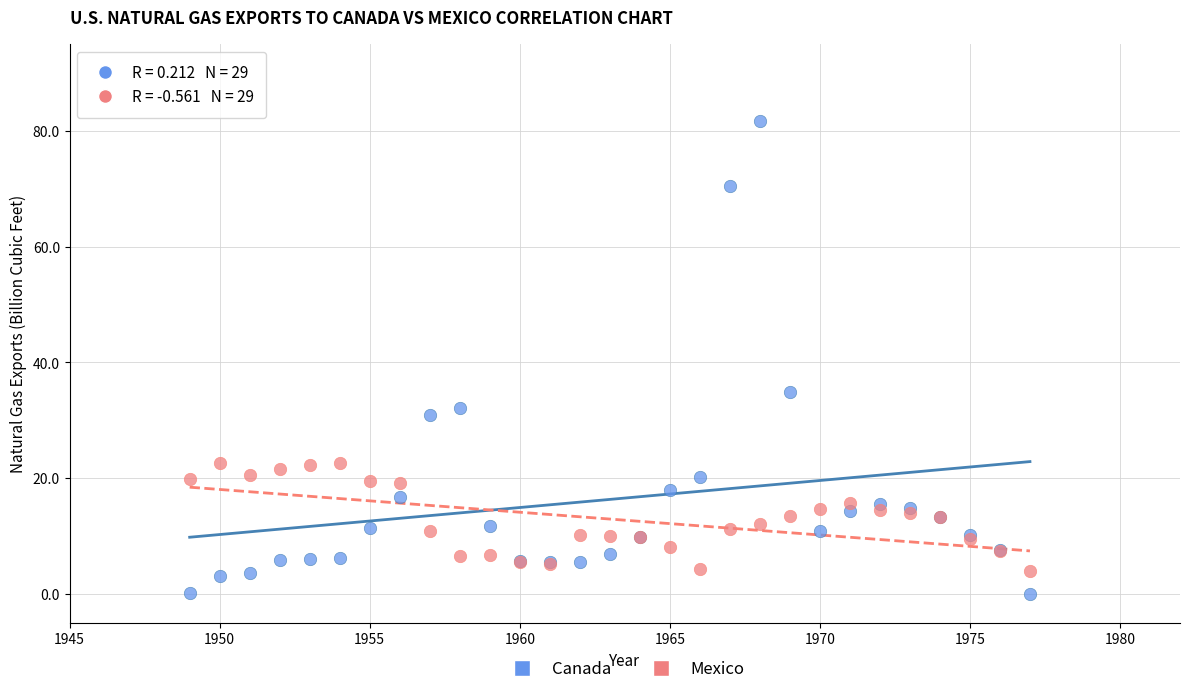

Which series reaches the maximum Y coordinate?

Canada